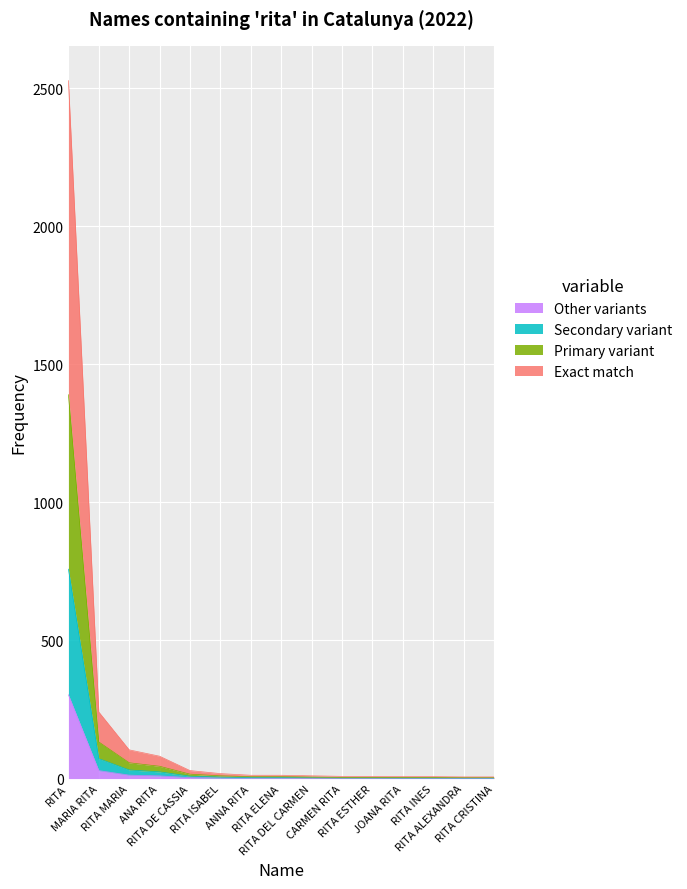

How many categories are shown in the chart?

15